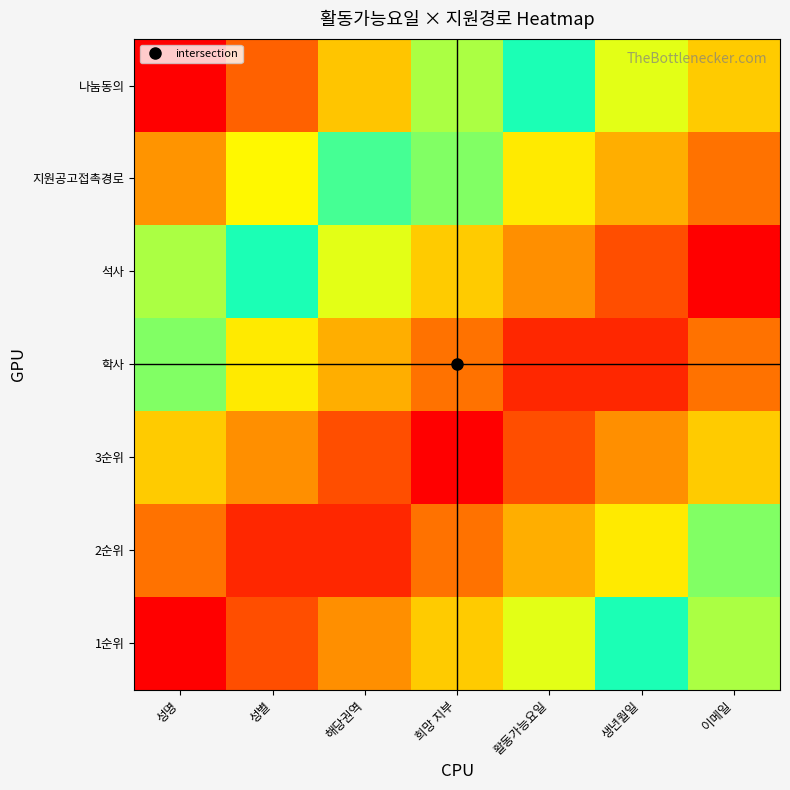

At which category is the sum across all series the highest?

성명